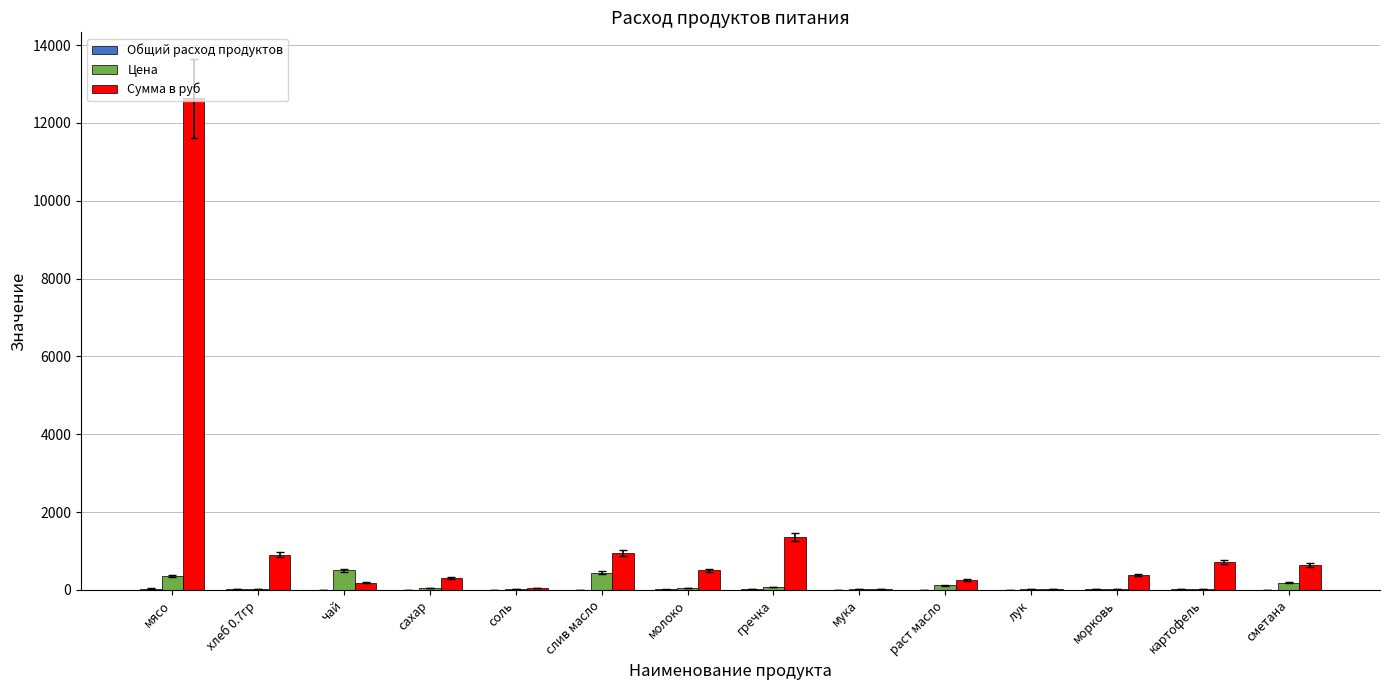

What is the spread (max minus min) of values at соль?

39.7